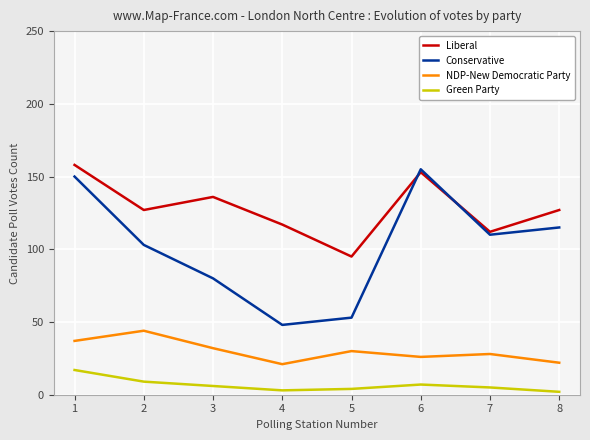

Which series has the widest spread of values?

Conservative